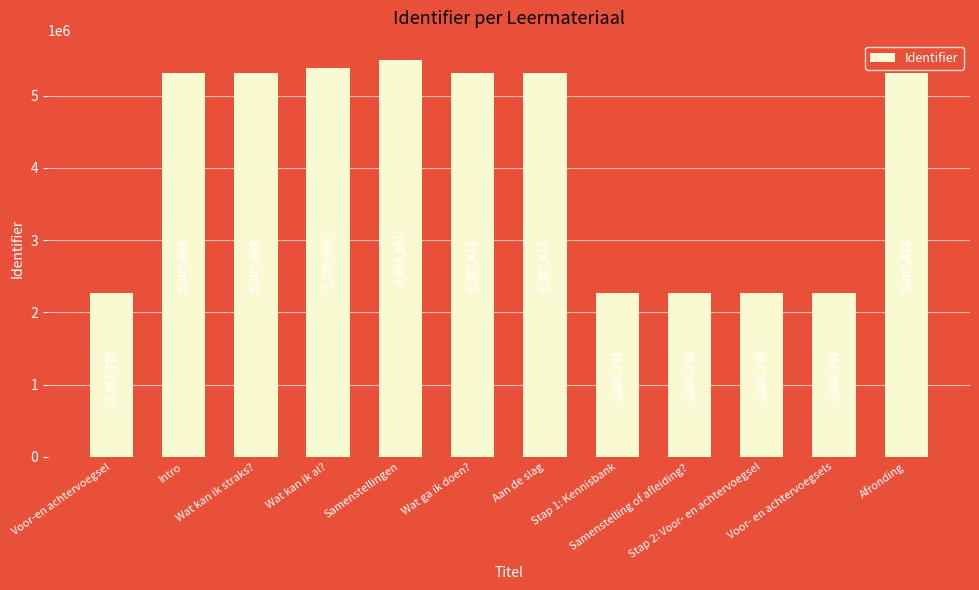

What is the minimum value shown in the chart?

2262773